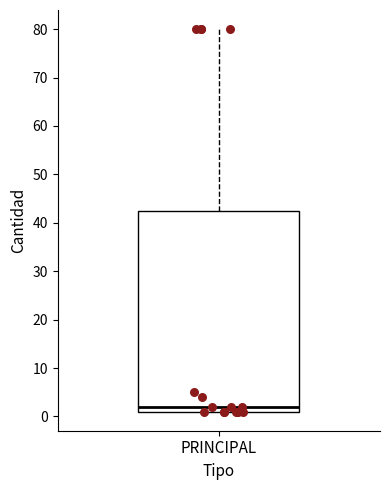

Where is the lower edge of the box for PRINCIPAL on the y-axis? The values are not printed on the chart, so give them approximately, as read against the axis.

1